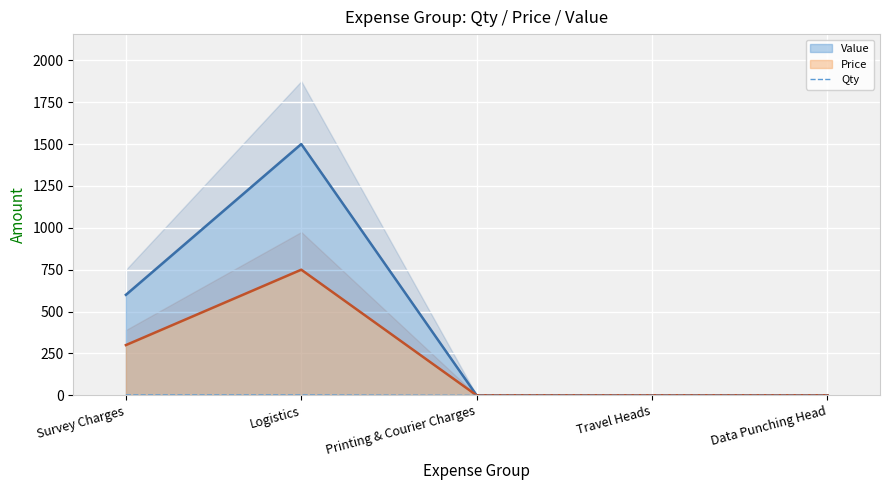

What is the label of the 5th point from the left?

Data Punching Head